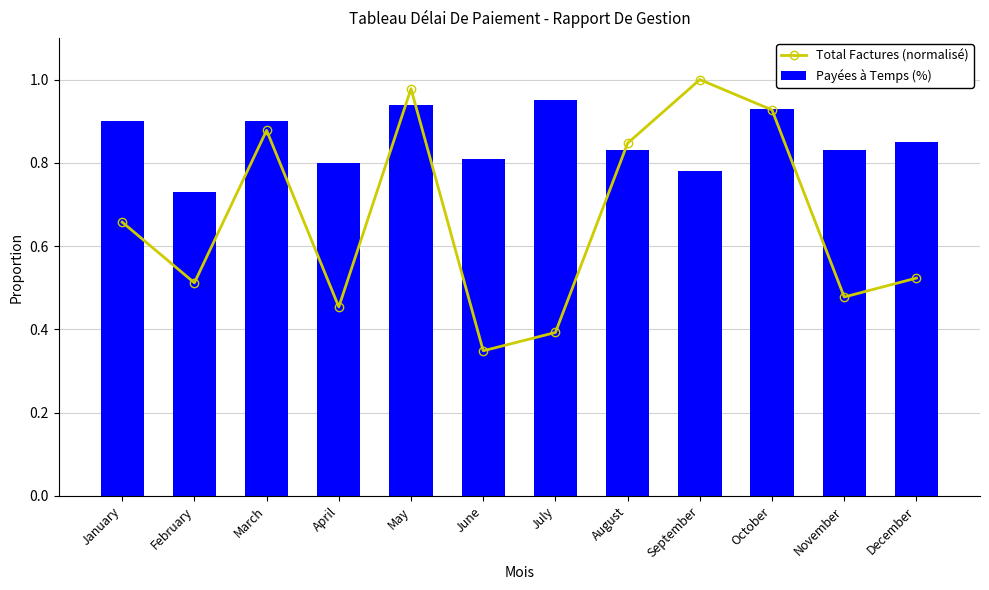

What are all the series names shown in the legend?

Total Factures (normalisé), Payées à Temps (%)